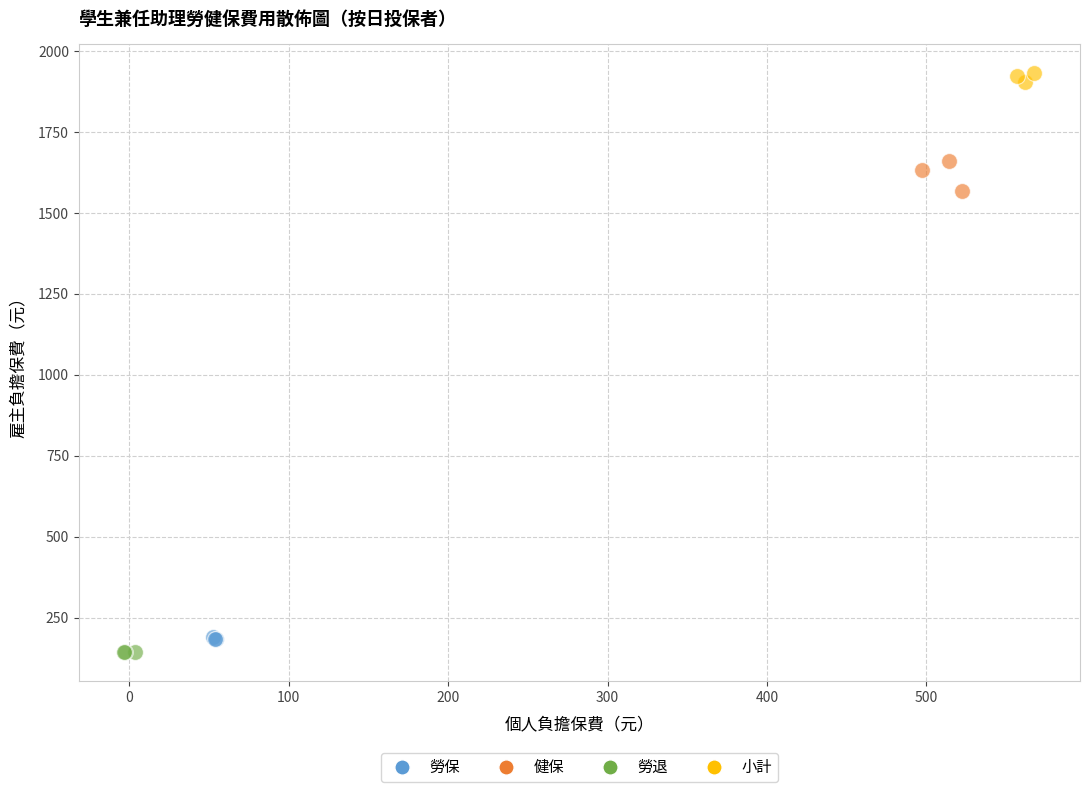

Which series has the widest spread of Y values?

健保